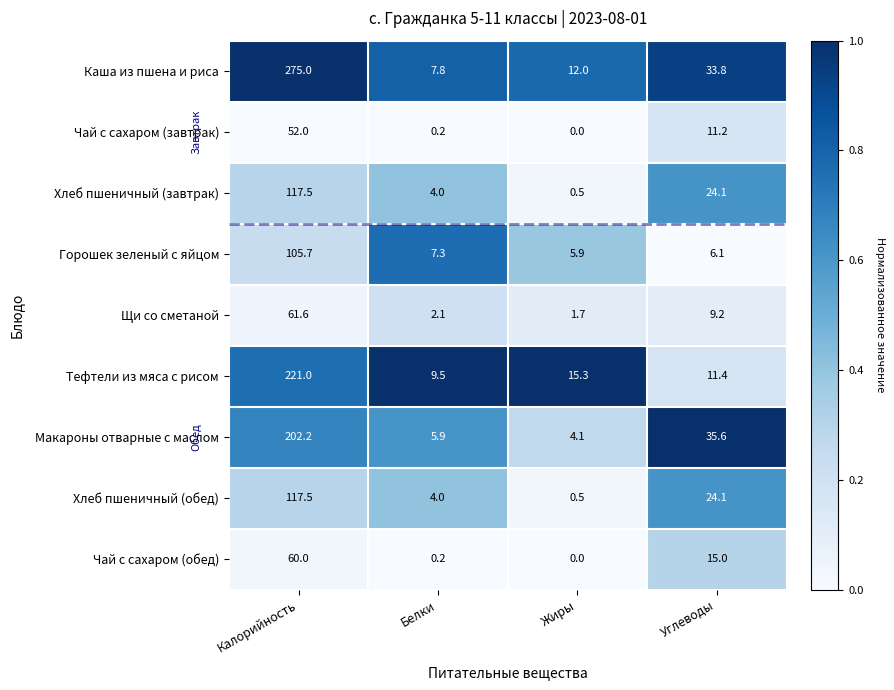

At which category is the sum across all series the highest?

Калорийность